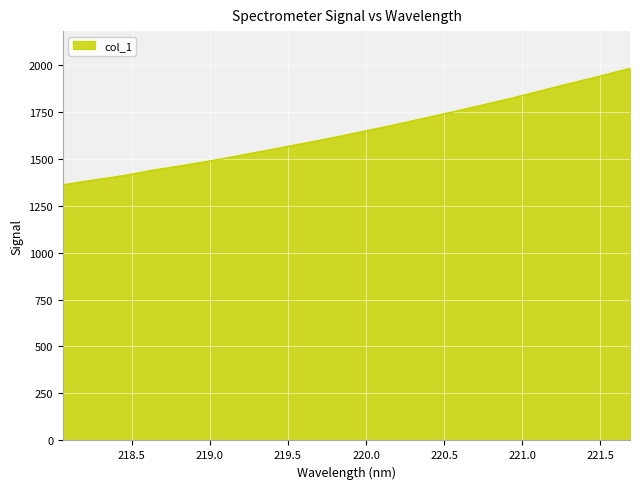

What is the difference between the maximum and minimum values?

619.8